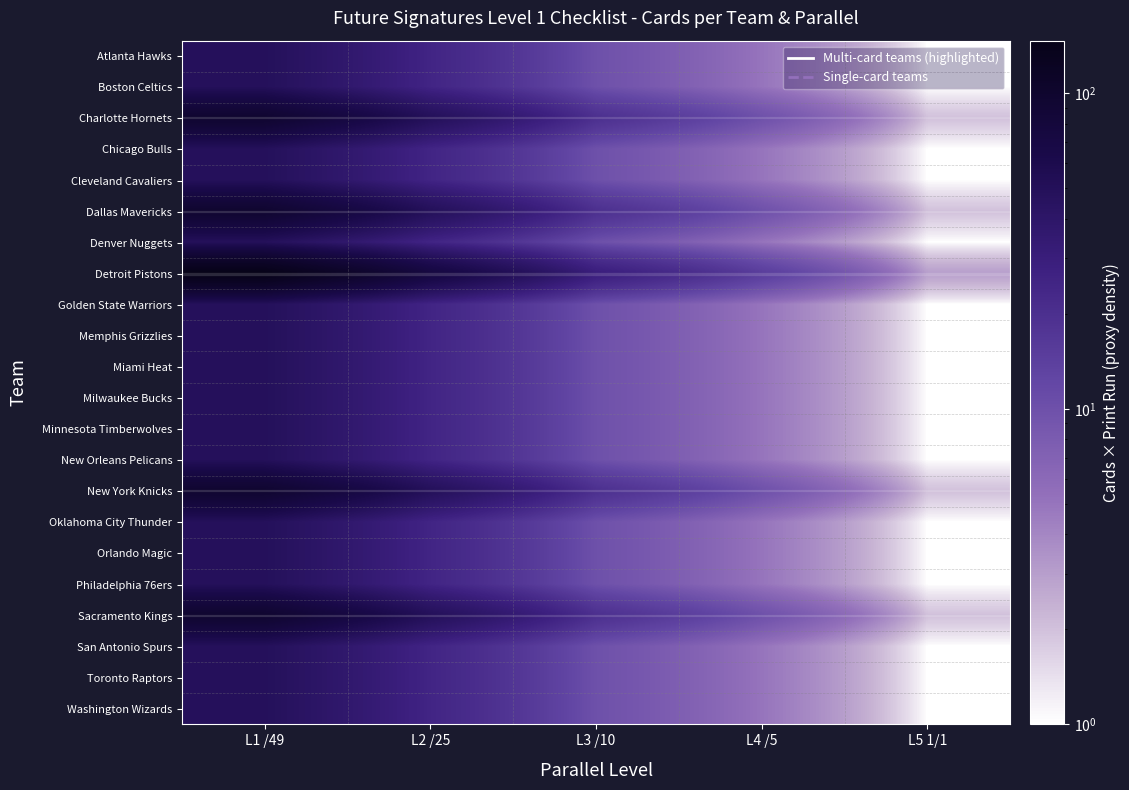

Which series changed the most between L3 /10 and L4 /5?

Detroit Pistons